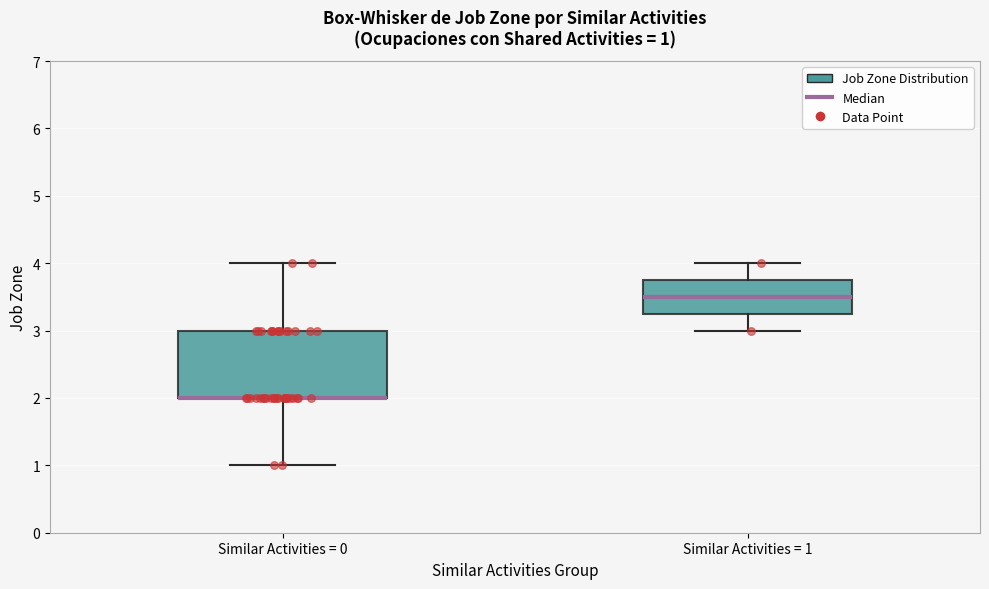

Which box is the tallest, from its lower edge to its upper edge?

Similar Activities = 0